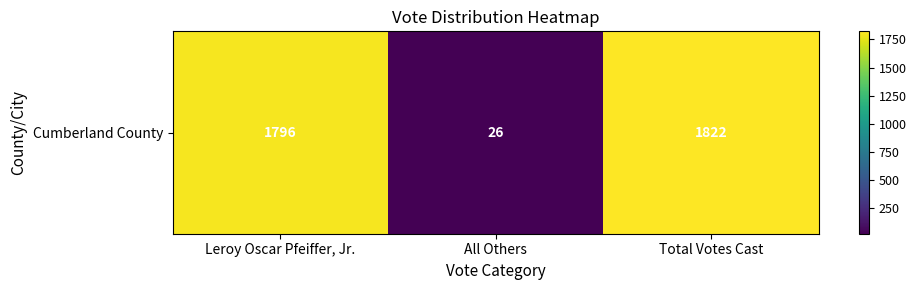

The value at Total Votes Cast is 1822. True or false?

True